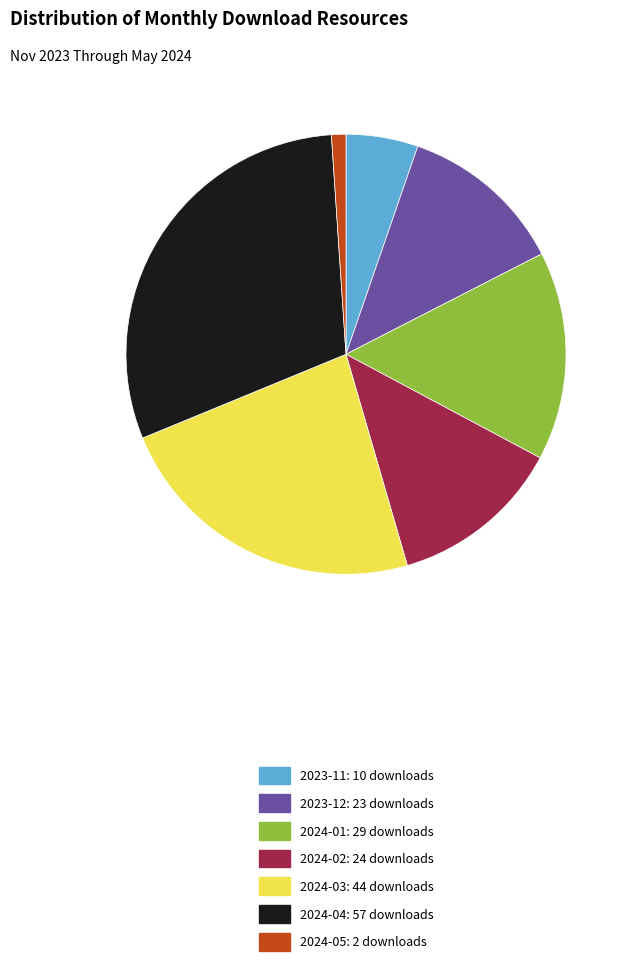

Combined, do 2024-01: 29 downloads and 2023-12: 23 downloads account for over 50%?

No